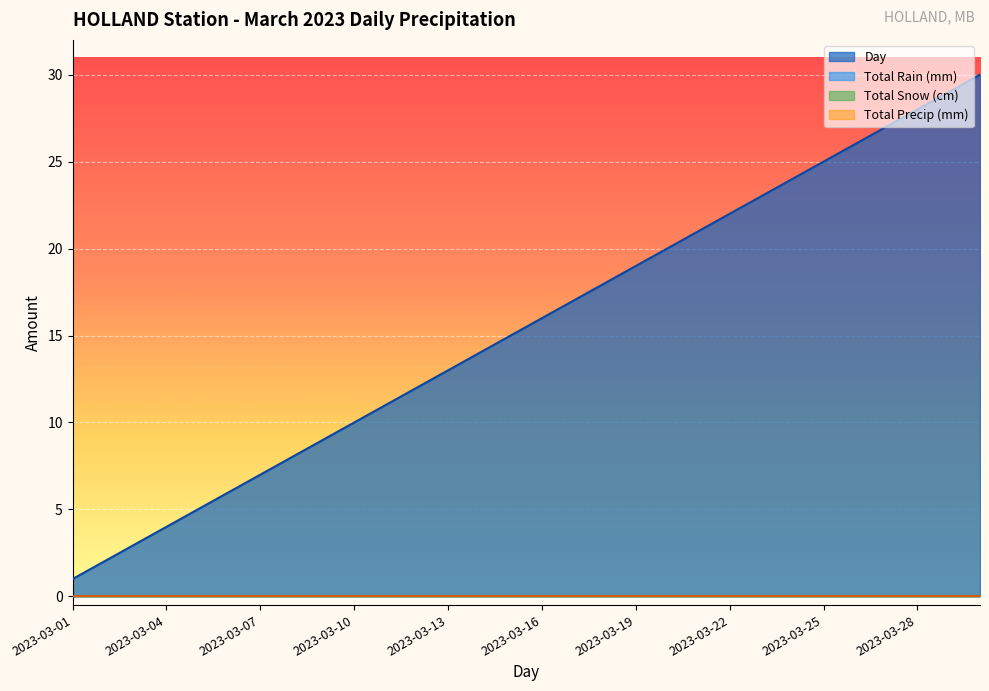

Rank the categories by Day value from highest to lowest.

2023-03-30, 2023-03-29, 2023-03-28, 2023-03-27, 2023-03-26, 2023-03-25, 2023-03-24, 2023-03-23, 2023-03-22, 2023-03-21, 2023-03-20, 2023-03-19, 2023-03-18, 2023-03-17, 2023-03-16, 2023-03-15, 2023-03-14, 2023-03-13, 2023-03-12, 2023-03-11, 2023-03-10, 2023-03-09, 2023-03-08, 2023-03-07, 2023-03-06, 2023-03-05, 2023-03-04, 2023-03-03, 2023-03-02, 2023-03-01